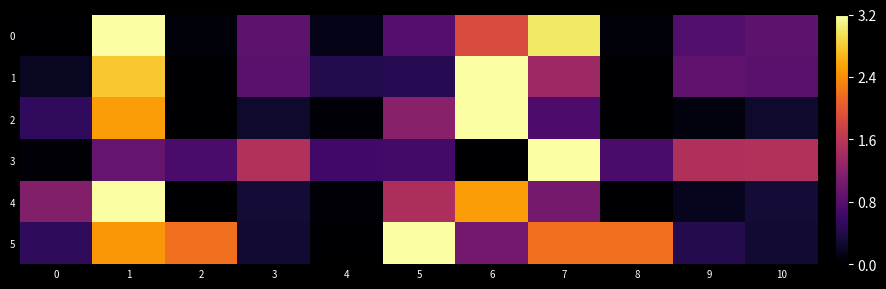

List the series in order of their peak value, lowest first.

0, 1, 2, 3, 4, 5